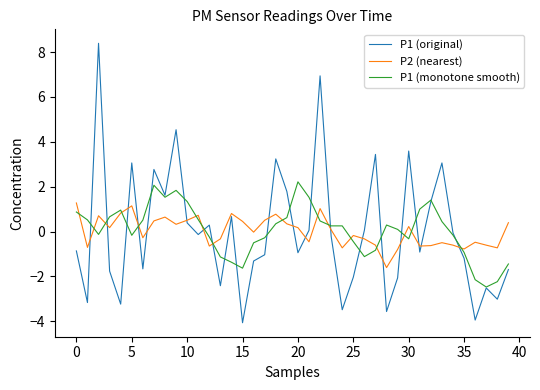

Rank the series by their maximum value, from lowest to highest.

P2 (nearest), P1 (monotone smooth), P1 (original)